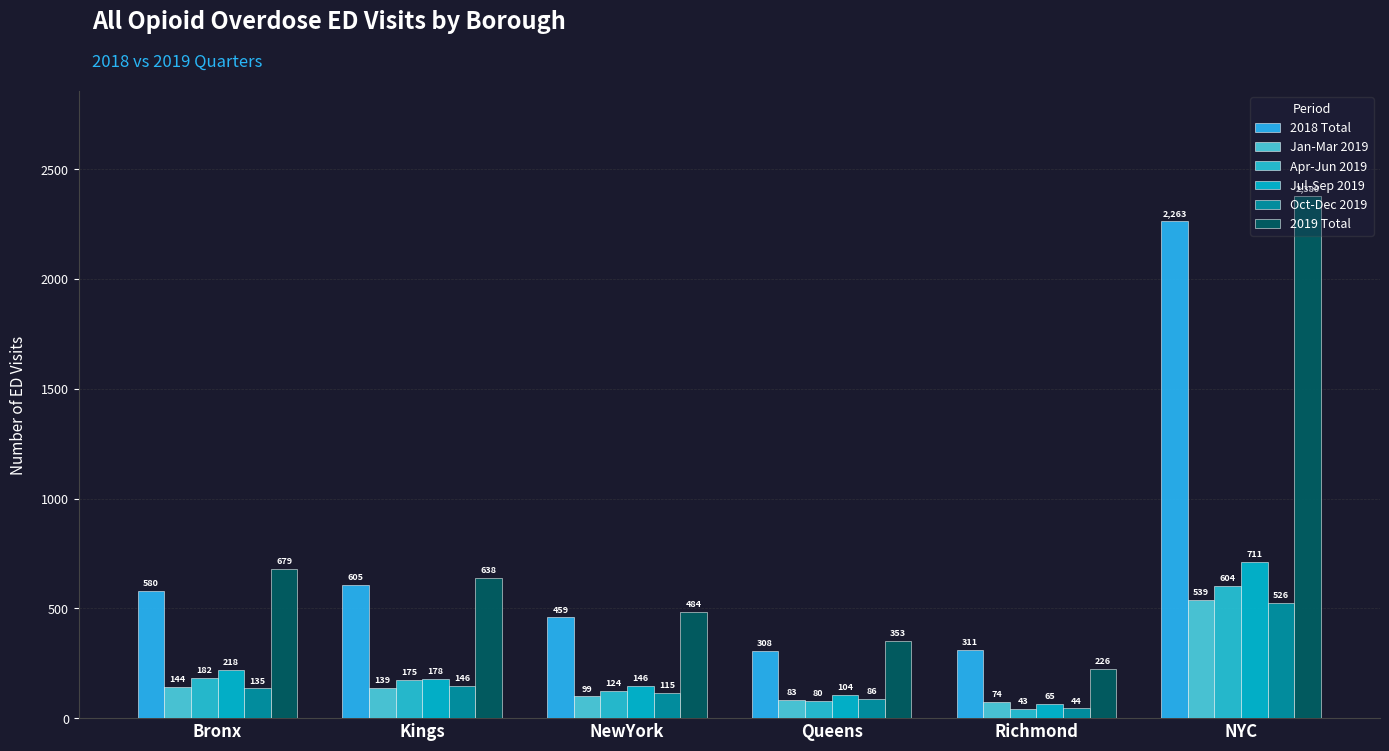

What is the approximate value of Apr-Jun 2019 at Kings, to the nearest 10?

180